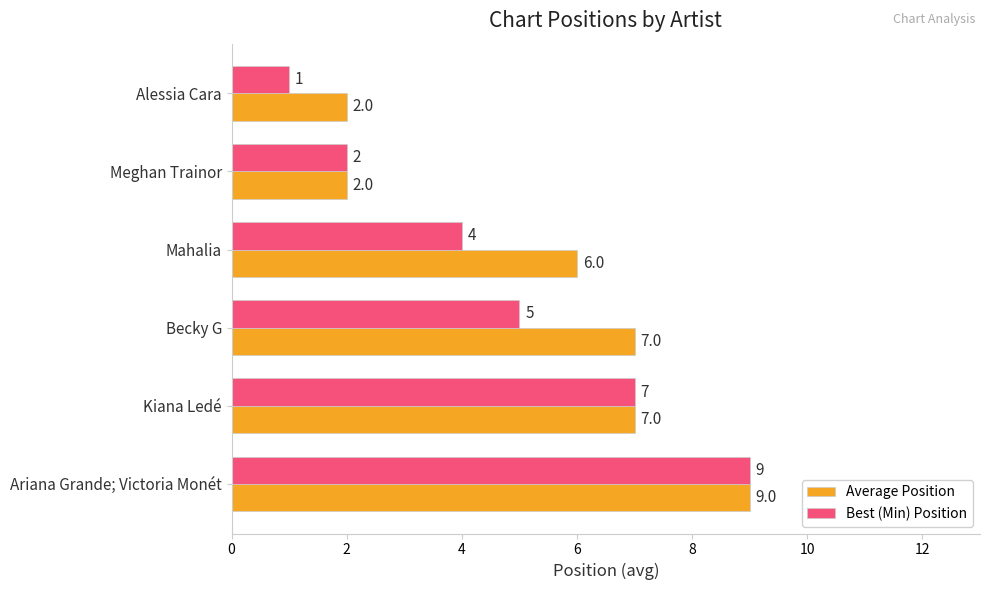

At Becky G, list the series in order from largest to smallest.

Average Position, Best (Min) Position